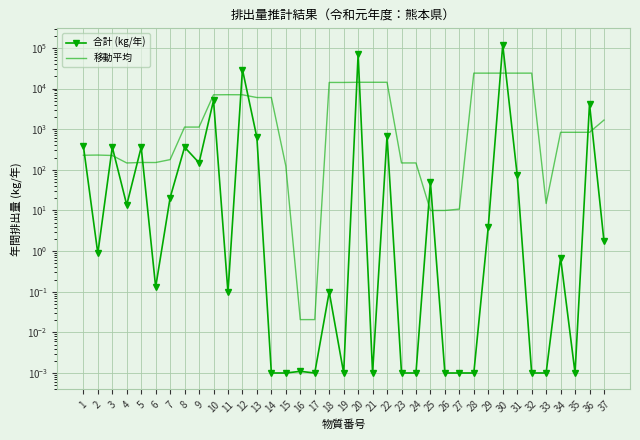

What are all the series names shown in the legend?

合計 (kg/年), 移動平均